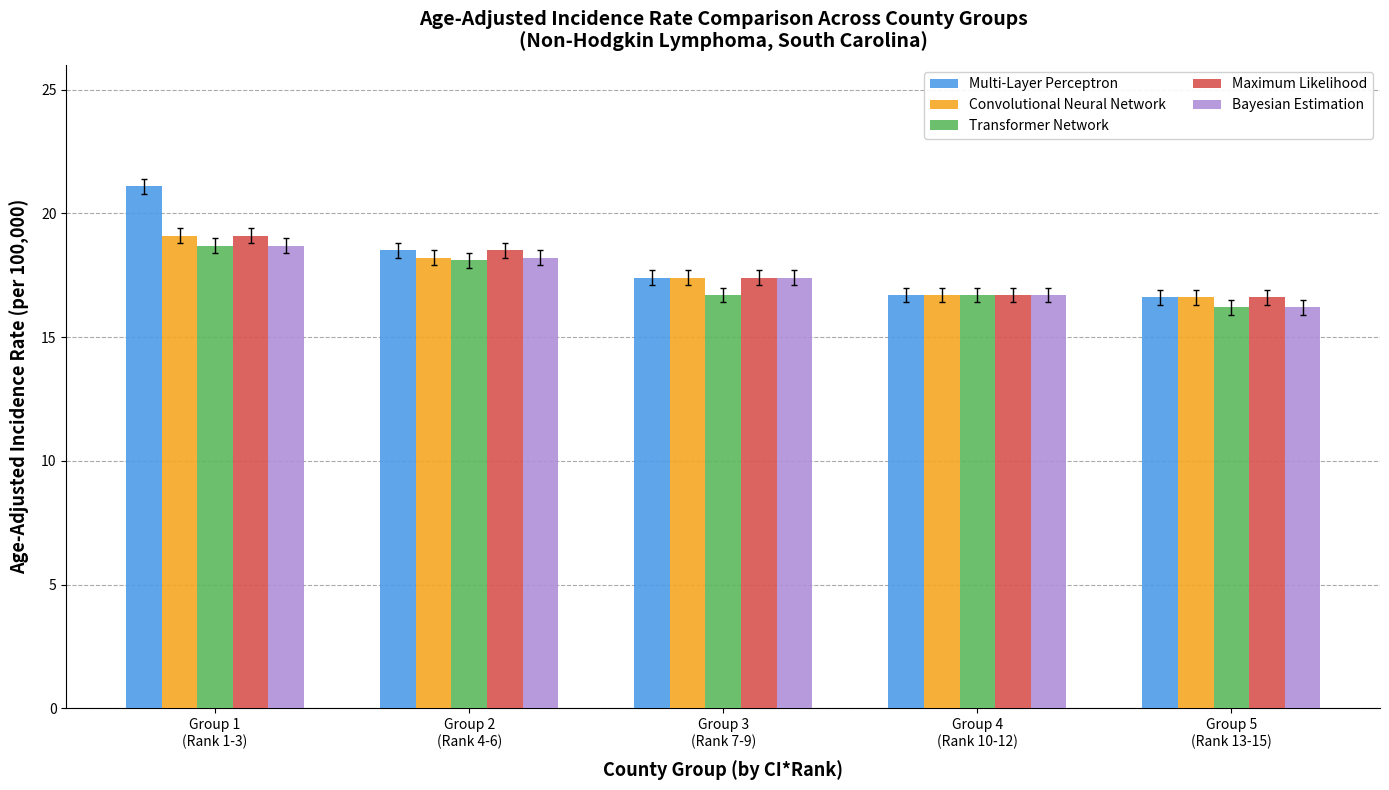

What is the difference between the maximum and minimum values in the Maximum Likelihood series?

2.5